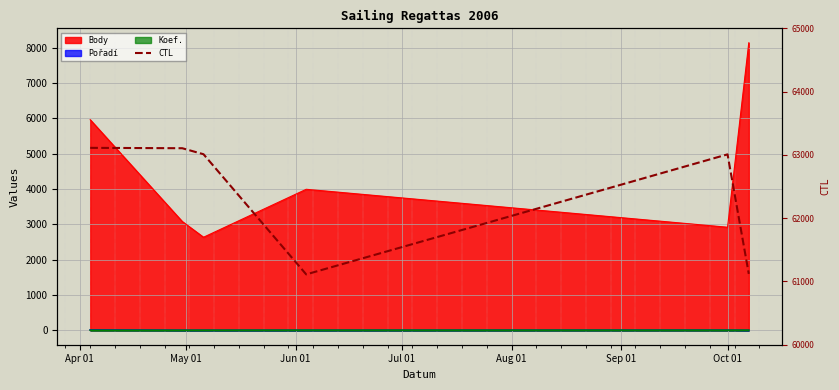

What is the value of the 4th point from the left?

61112